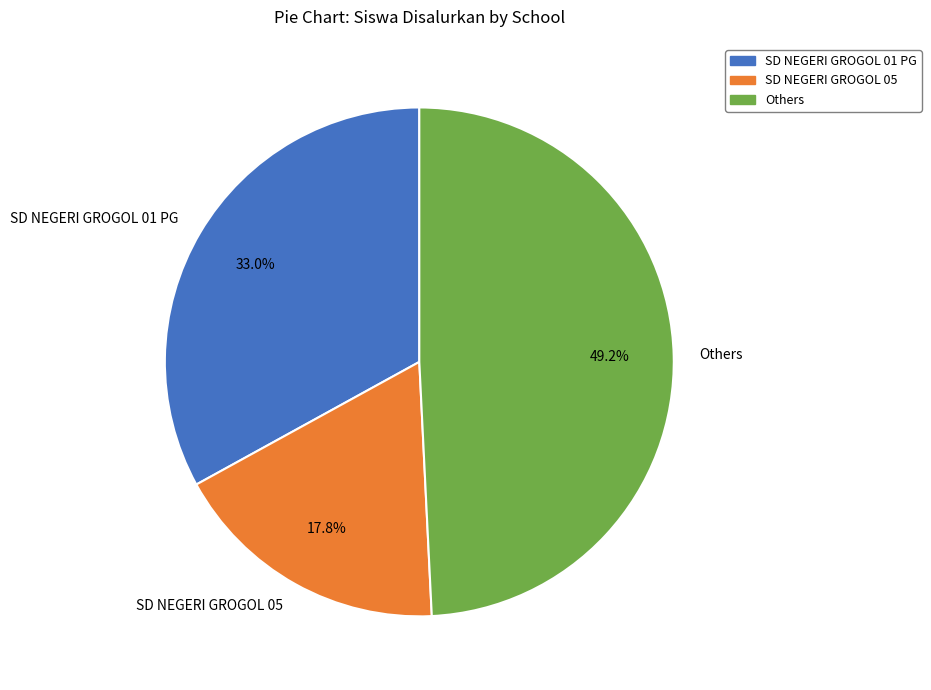

Is it true that SD NEGERI GROGOL 05 is 26% of the pie?

False